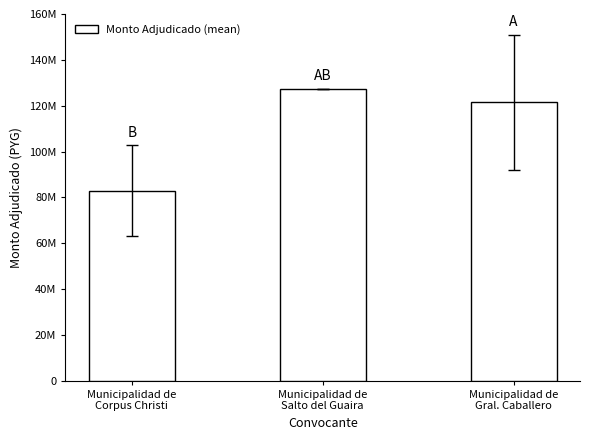

Approximately how many times larger is the value at Municipalidad de
Salto del Guaira compared to Municipalidad de
Gral. Caballero?

1.0